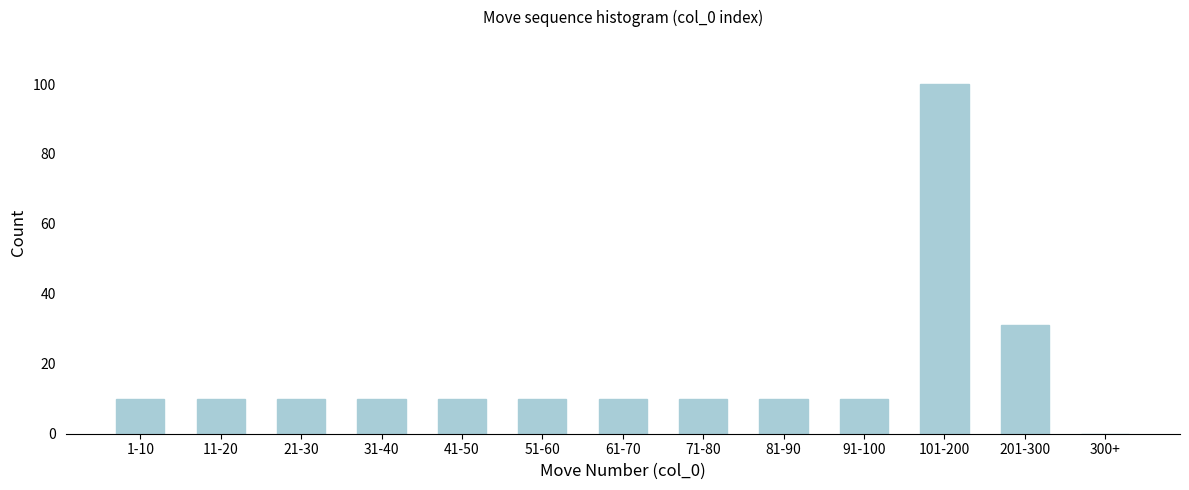

Reading left to right, transcribe all the data shown in this chart.

1-10=10	11-20=10	21-30=10	31-40=10	41-50=10	51-60=10	61-70=10	71-80=10	81-90=10	91-100=10	101-200=100	201-300=31	300+=0